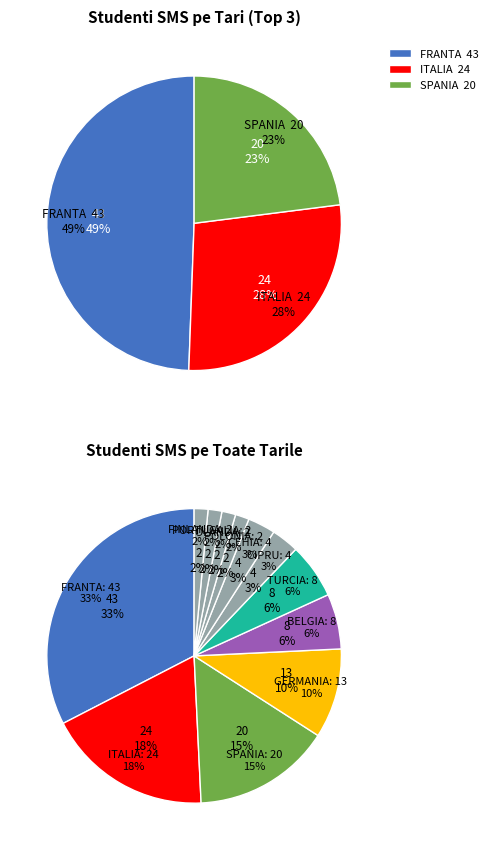

Is there a majority slice in this chart?

No